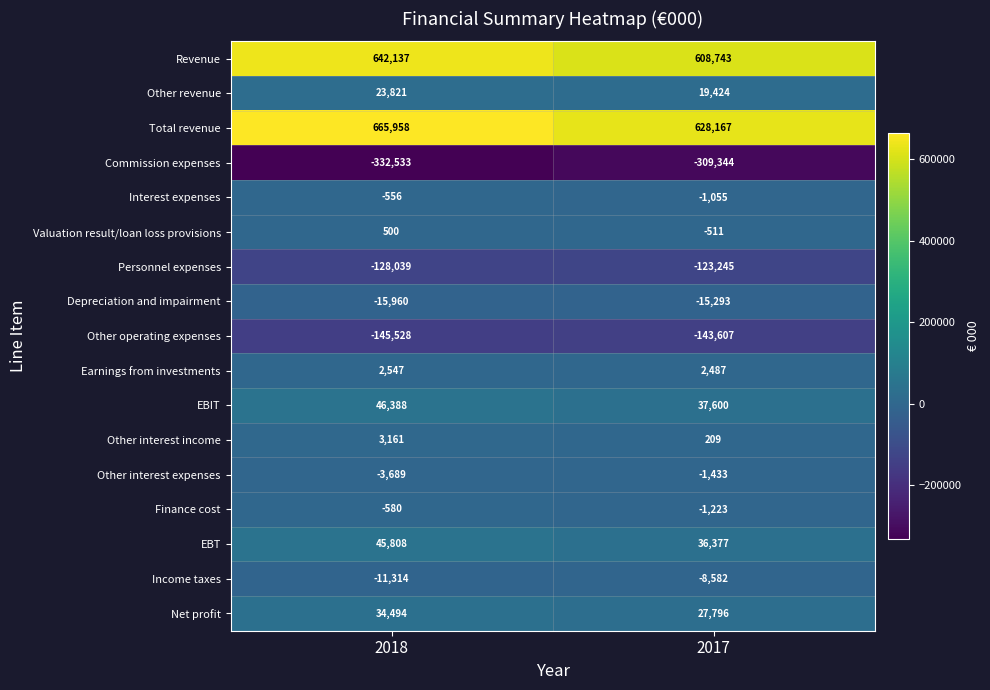

Which series has the widest spread of values?

Total revenue